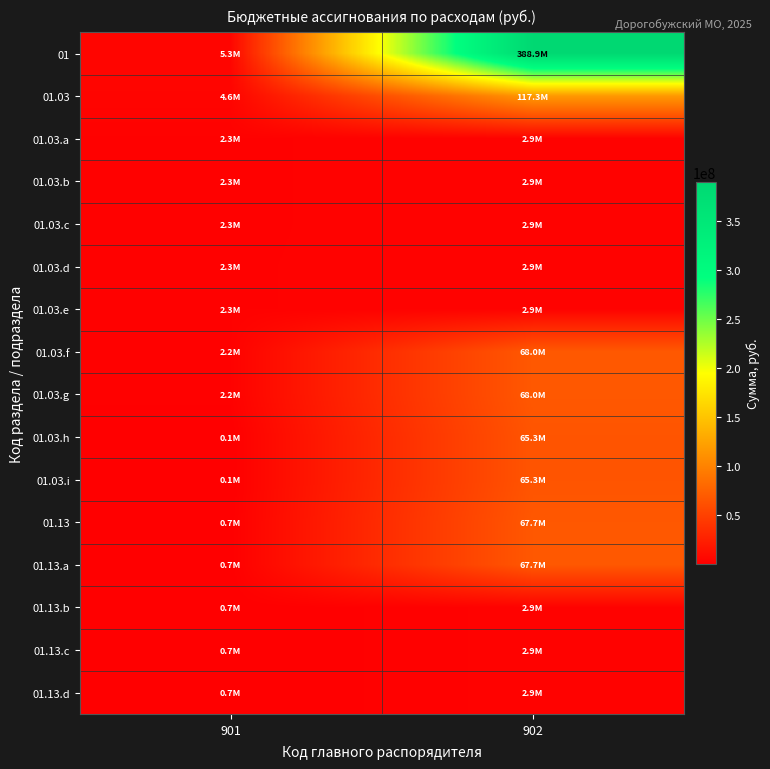

Reading left to right, what are all the values shown in this chart?

01: 901=5290900	902=388929211
01.03: 901=4610900	902=117304585
01.03.a: 901=2287500	902=2873400
01.03.b: 901=2287500	902=2873400
01.03.c: 901=2287500	902=2873400
01.03.d: 901=2323400	902=2873400
01.03.e: 901=2323400	902=2873400
01.03.f: 901=2191500	902=68041147
01.03.g: 901=2191500	902=68041147
01.03.h: 901=131900	902=65331550
01.03.i: 901=131900	902=65331550
01.13: 901=680000	902=67716550
01.13.a: 901=680000	902=67716550
01.13.b: 901=680000	902=2873400
01.13.c: 901=680000	902=2873400
01.13.d: 901=680000	902=2873400